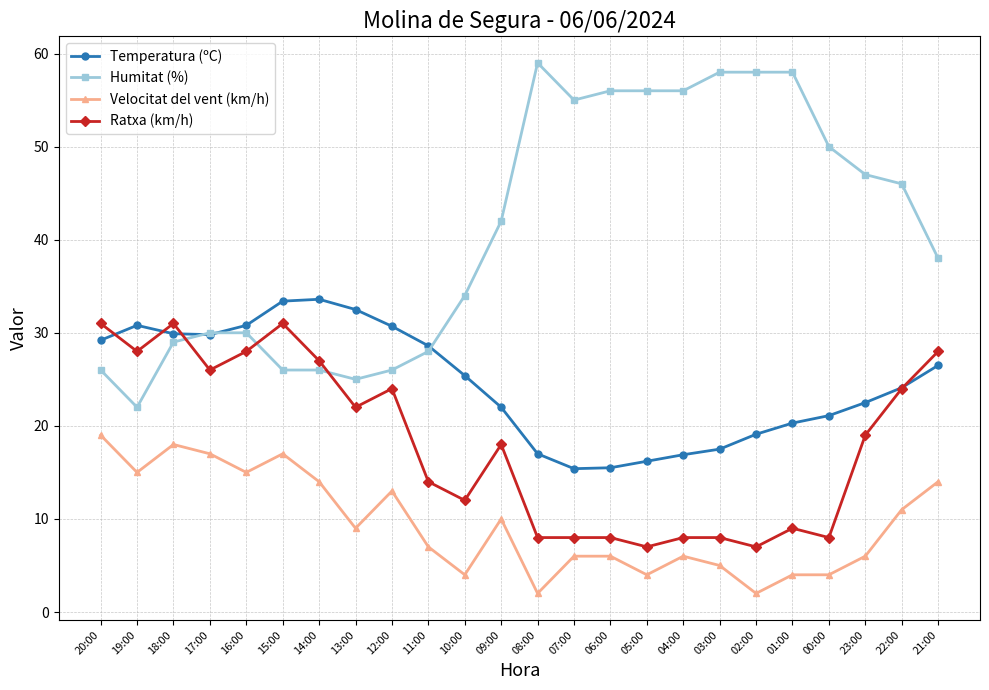

The Humitat (%) series shows 41.7 at 12:00. True or false?

False